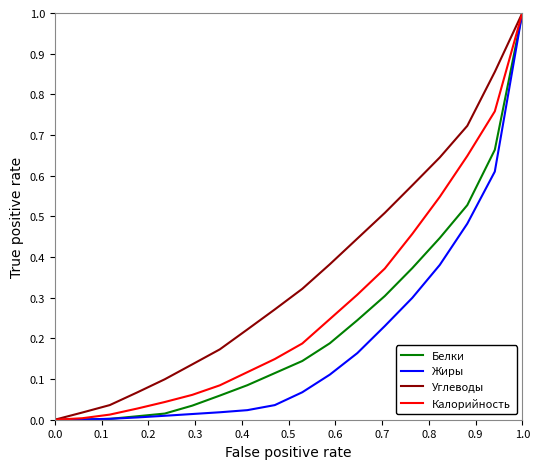

List the series in order of their overall mean, lowest first.

Жиры, Белки, Калорийность, Углеводы